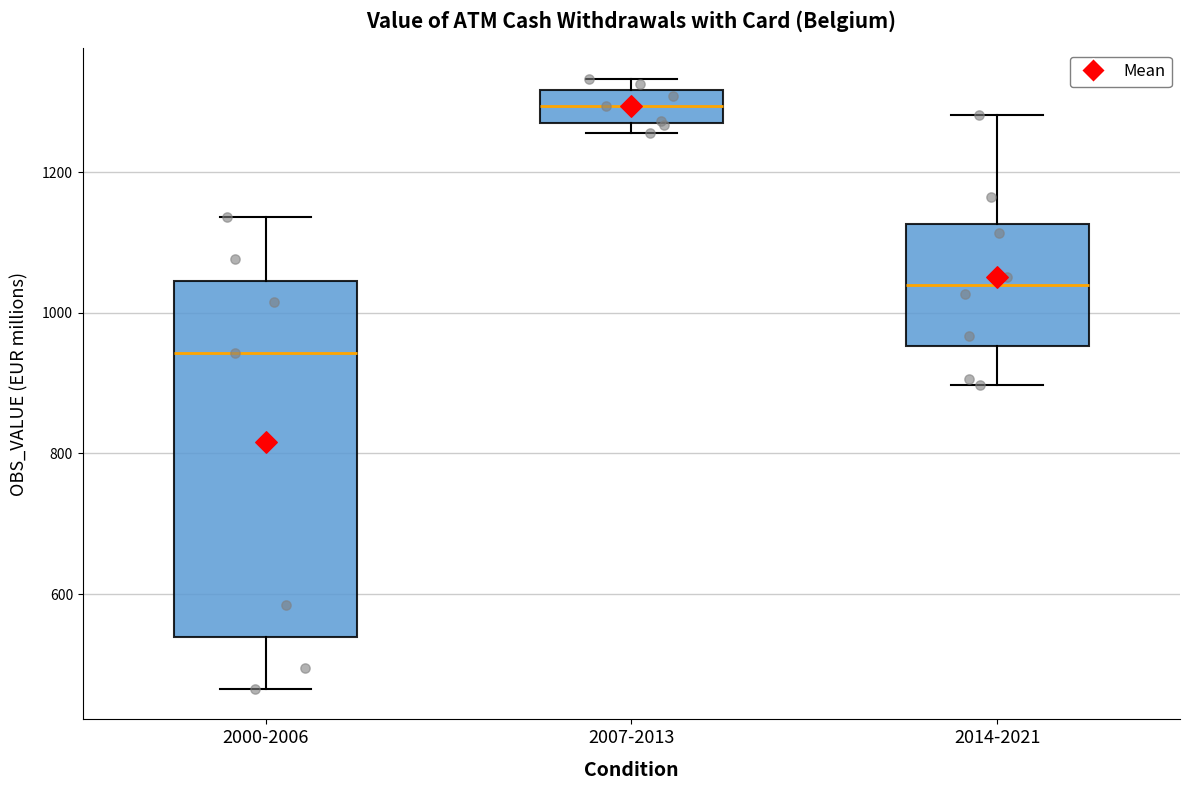

Reading left to right, read every box against the y-axis: the position of its median line, the range the box covers, and the ends of its whiskers. The values are not printed on the chart, so give them approximately, as read against the axis.

2000-2006: median 940, box 540 to 1040, whiskers 460 to 1140
2007-2013: median 1300, box 1280 to 1320, whiskers 1260 to 1340
2014-2021: median 1040, box 960 to 1120, whiskers 900 to 1280